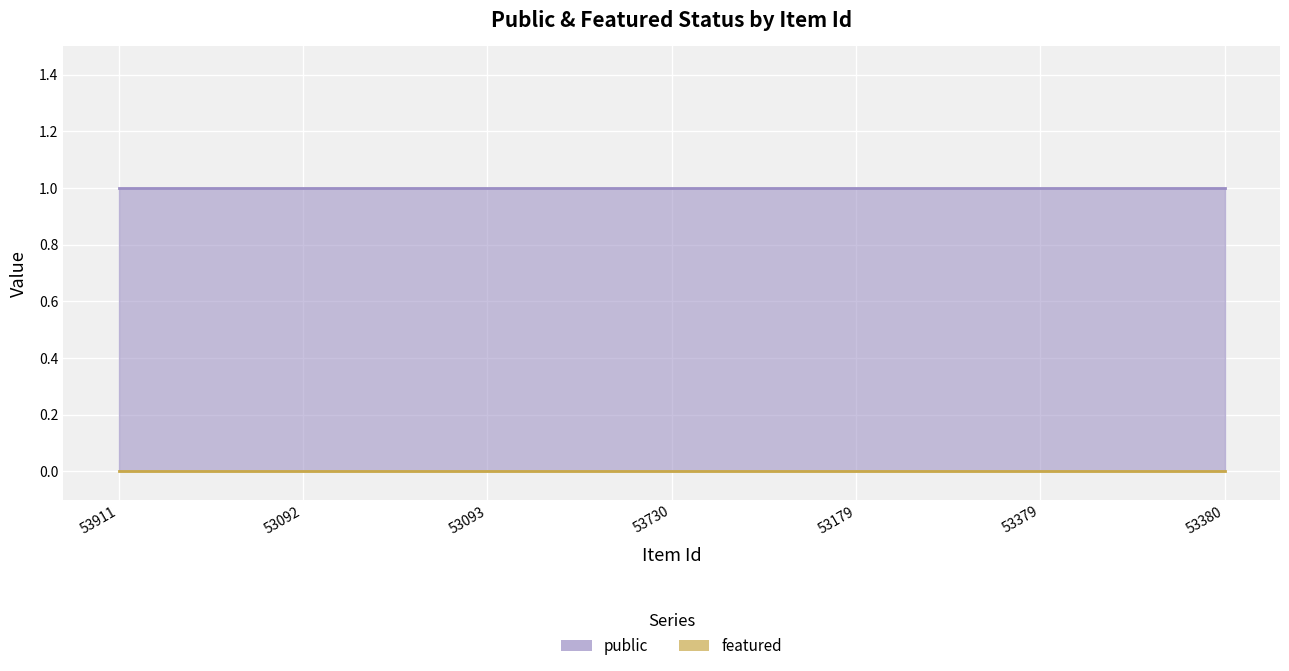

Count the number of data series in this chart.

2